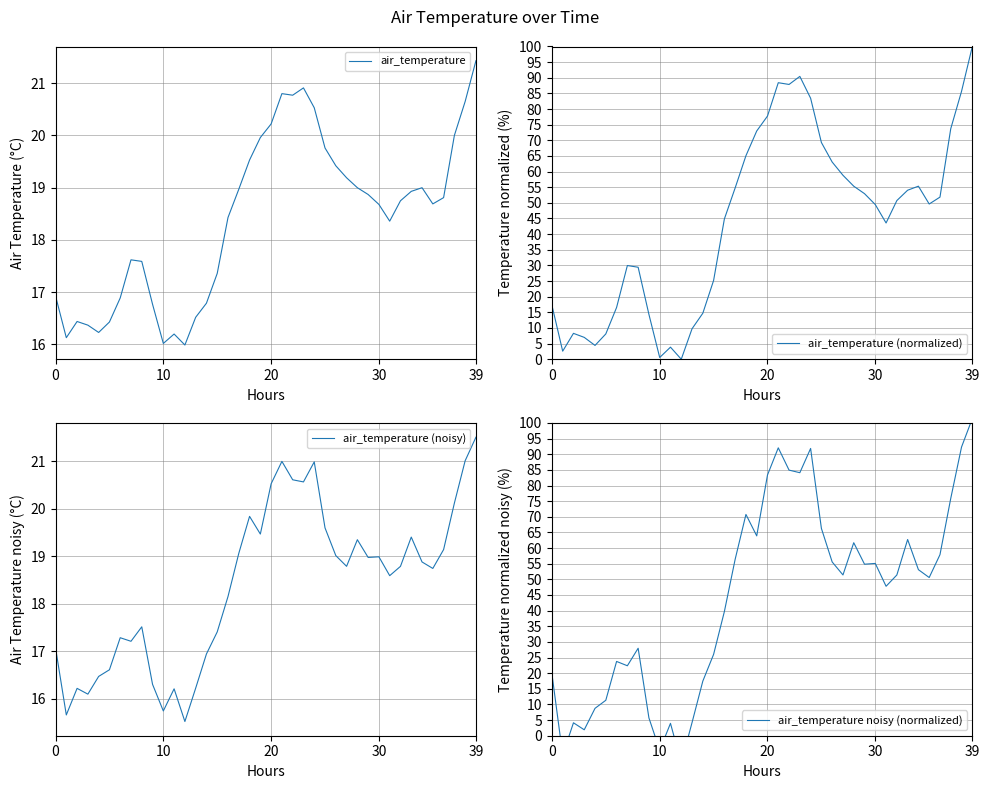

Reading left to right, transcribe all the data shown in this chart.

air_temperature: 16.9	16.1	16.4	16.4	16.2	16.4	16.9	17.6	17.6	16.8	16.0	16.2	16.0	16.5	16.8	17.4	18.4	19.0	19.5	20.0	20.2	20.8	20.8	20.9	20.5	19.8	19.4	19.2	19.0	18.9	18.7	18.4	18.8	18.9	19.0	18.7	18.8	20.0	20.6	21.4
air_temperature (normalized): 17.3	2.6	8.3	7.0	4.4	8.1	16.5	30.0	29.4	14.3	0.6	3.9	0.0	9.7	14.7	25.2	44.9	54.8	65.1	73.0	77.8	88.4	87.9	90.4	83.5	69.3	63.1	58.8	55.3	52.9	49.4	43.6	50.7	54.0	55.3	49.6	51.8	73.7	85.7	100.0
air_temperature (noisy): 17.1	15.7	16.2	16.1	16.5	16.6	17.3	17.2	17.5	16.3	15.7	16.2	15.5	16.2	16.9	17.4	18.2	19.1	19.8	19.5	20.5	21.0	20.6	20.6	21.0	19.6	19.0	18.8	19.3	19.0	19.0	18.6	18.8	19.4	18.9	18.7	19.1	20.1	21.0	21.5
air_temperature noisy (normalized): 19.8	-6.2	4.1	1.9	8.8	11.3	23.8	22.4	28.0	5.7	-4.6	4.0	-8.7	4.2	17.5	26.0	39.7	56.4	70.8	63.9	83.4	92.1	84.9	84.1	91.9	66.3	55.6	51.4	61.7	54.8	55.1	47.8	51.4	62.7	53.1	50.6	57.9	75.9	92.3	101.4